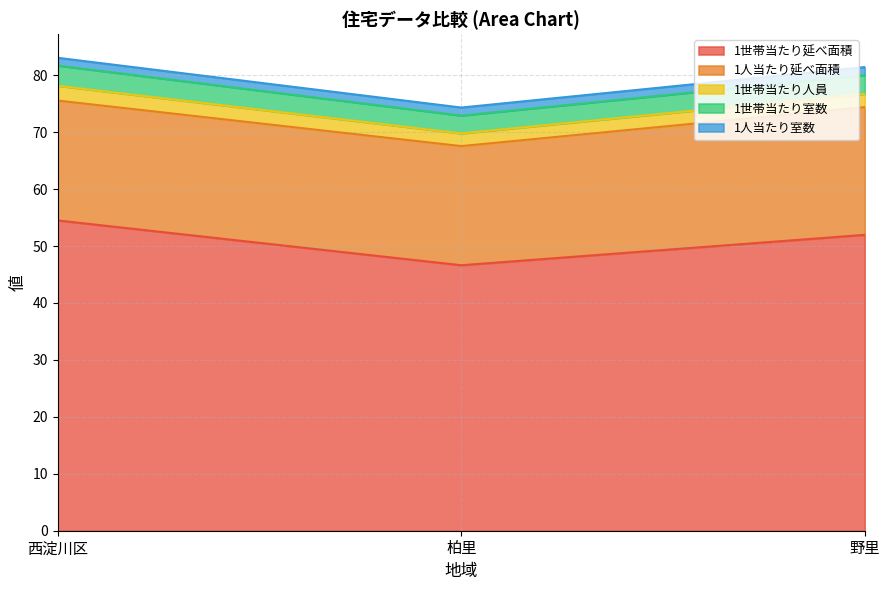

What is the maximum value for 1世帯当たり延べ面積?

54.5